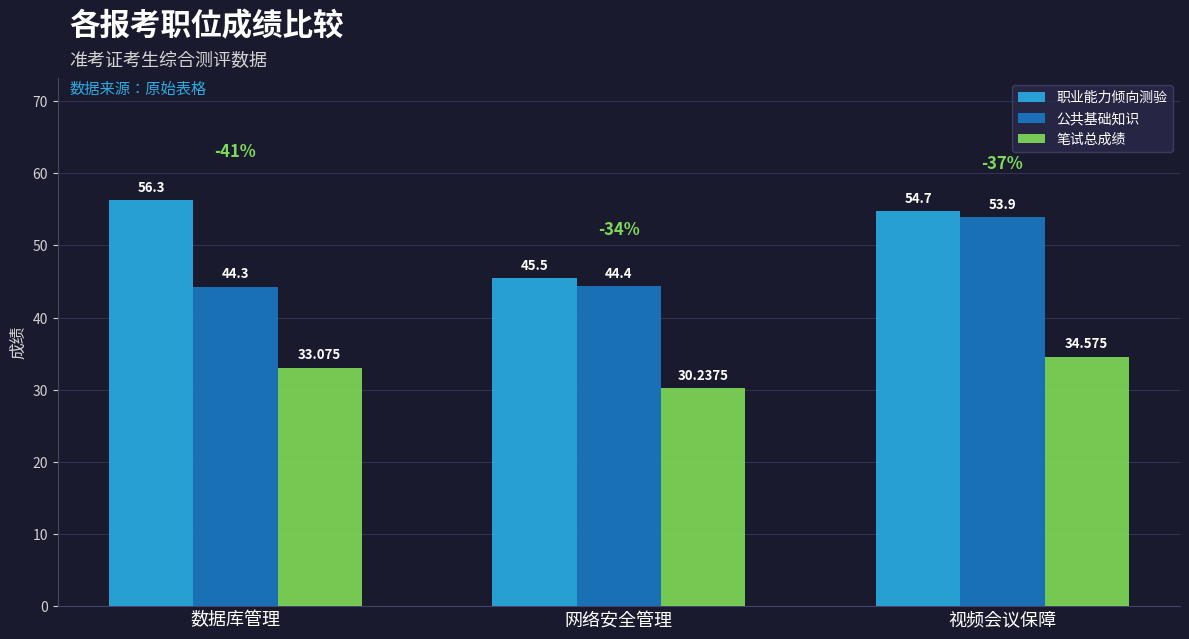

What is the difference between the highest and lowest values at 视频会议保障?

20.1